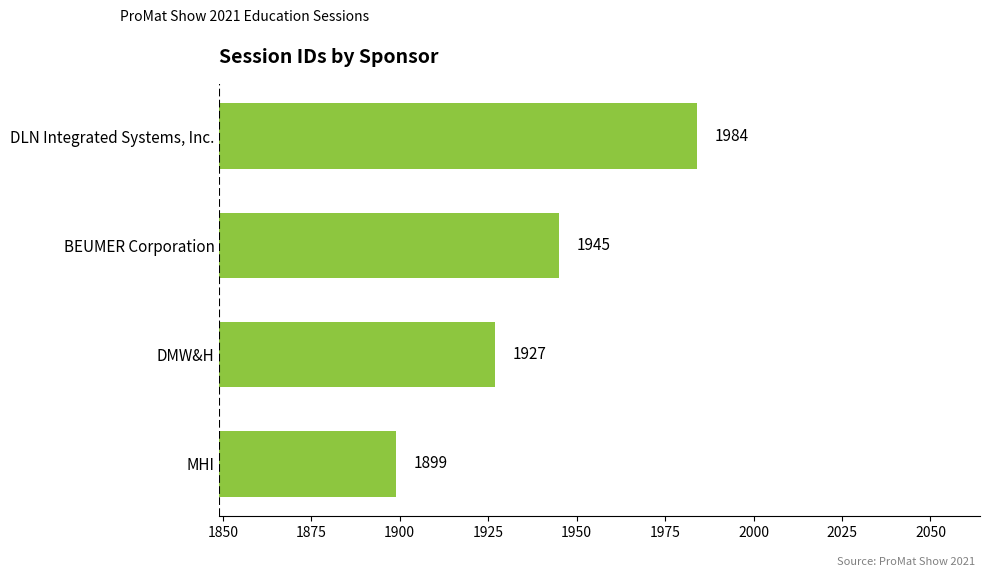

Rank the categories by value from lowest to highest.

MHI, DMW&H, BEUMER Corporation, DLN Integrated Systems, Inc.